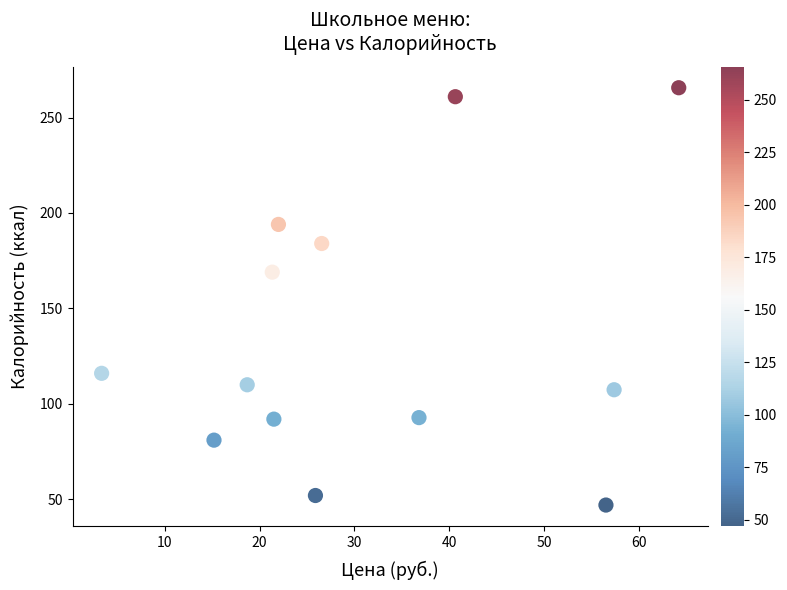

What is the range of Y values (max minus min)?

218.6